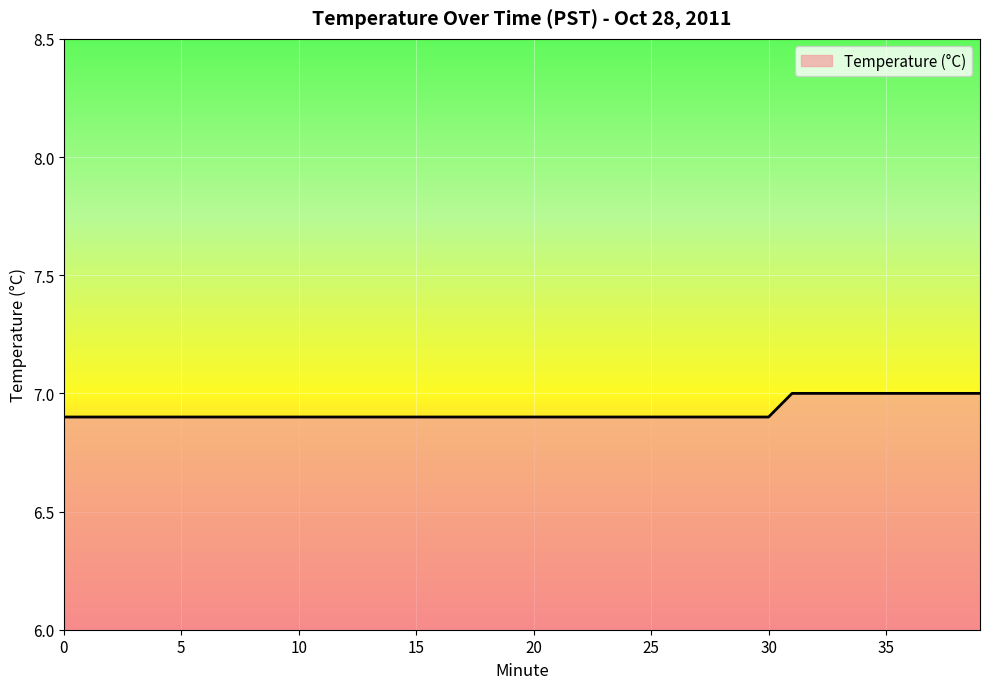

Does the chart have visible grid lines?

Yes